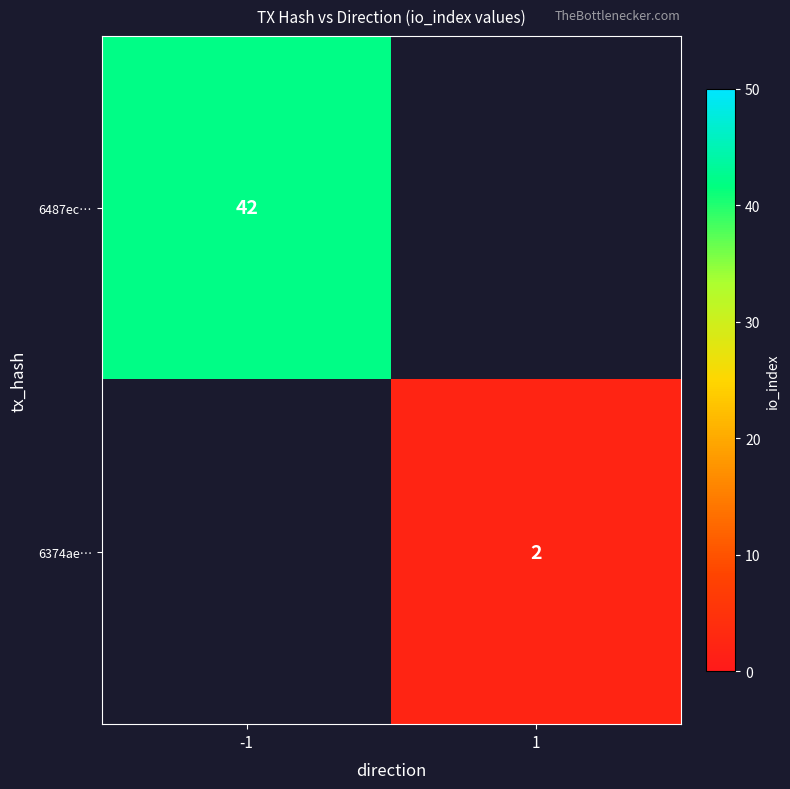

Between 1 and -1, which is larger?

-1